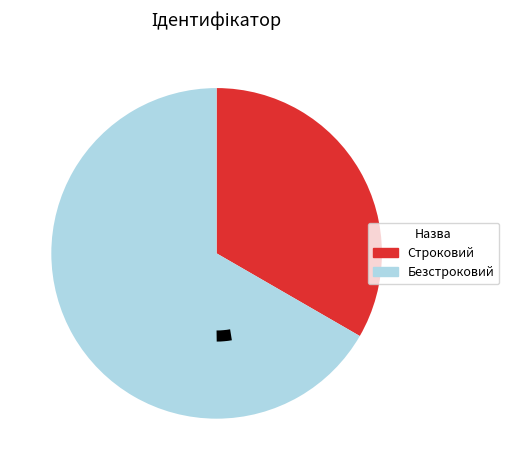

Does Строковий account for over 50% of the chart?

No